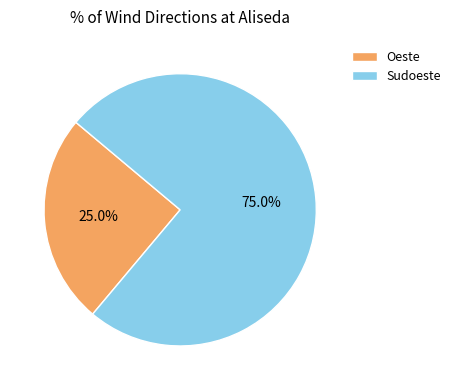

What percentage do Sudoeste and Oeste together represent?

100.0%